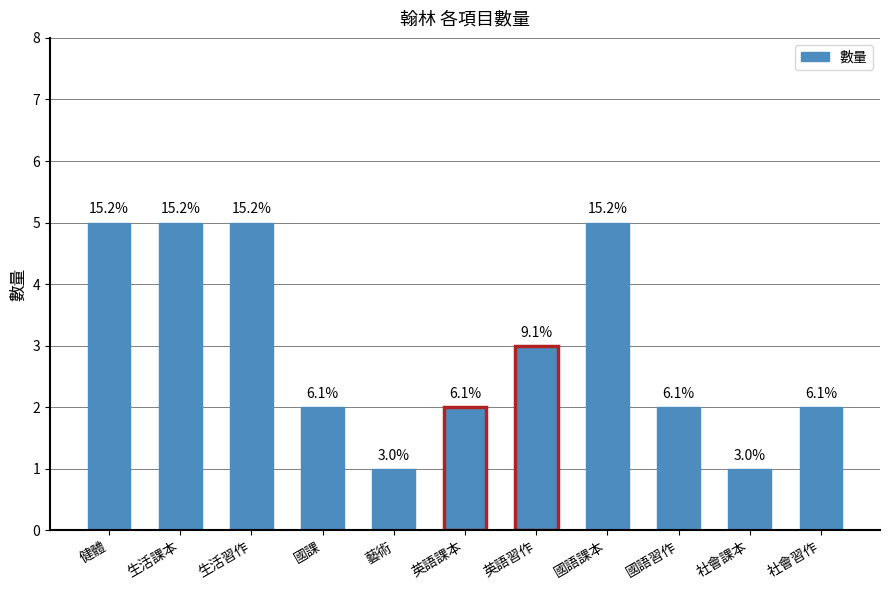

What is the label of the 10th bar from the left?

社會課本